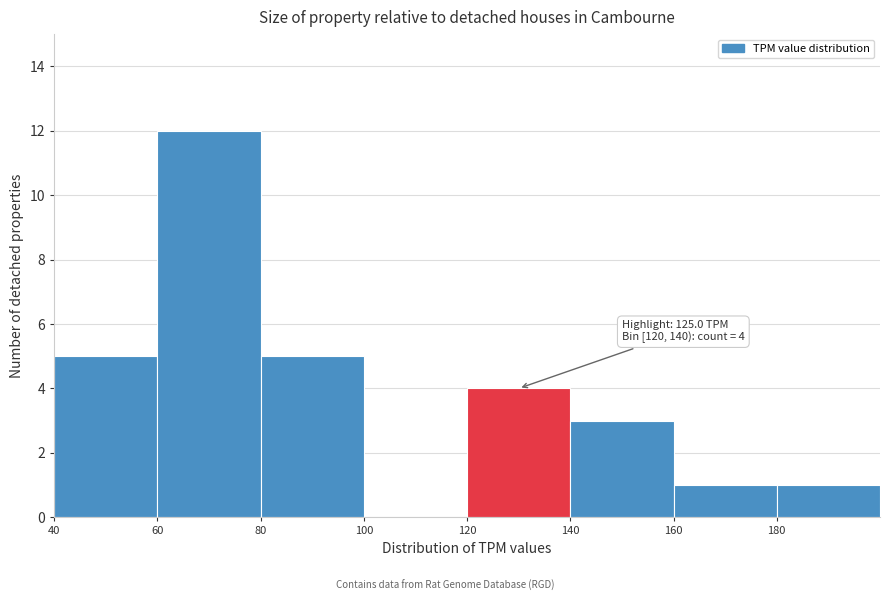

Over which range of the x-axis is the bar tallest?

60 to 80